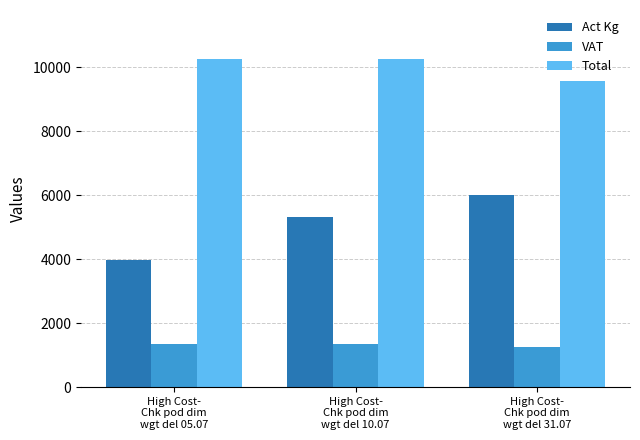

List the labels in order of Act Kg value, largest first.

High Cost-
Chk pod dim
wgt del 31.07, High Cost-
Chk pod dim
wgt del 10.07, High Cost-
Chk pod dim
wgt del 05.07